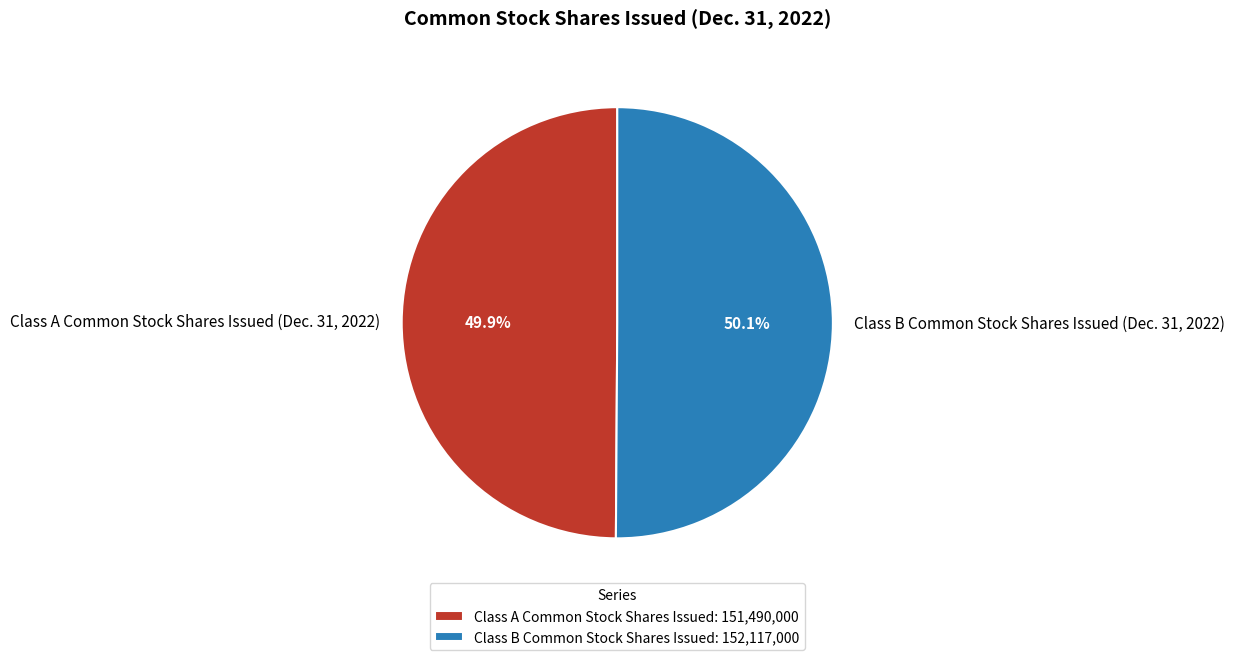

What is the ratio of the value at Class B Common Stock Shares Issued (Dec. 31, 2022) to the value at Class A Common Stock Shares Issued (Dec. 31, 2022)?

1.0